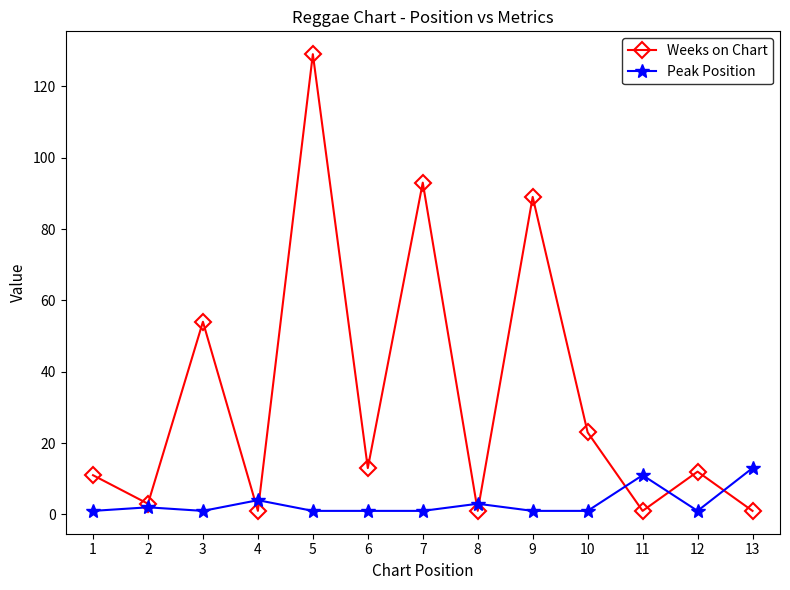

The value of Weeks on Chart at 3 is 94. True or false?

False